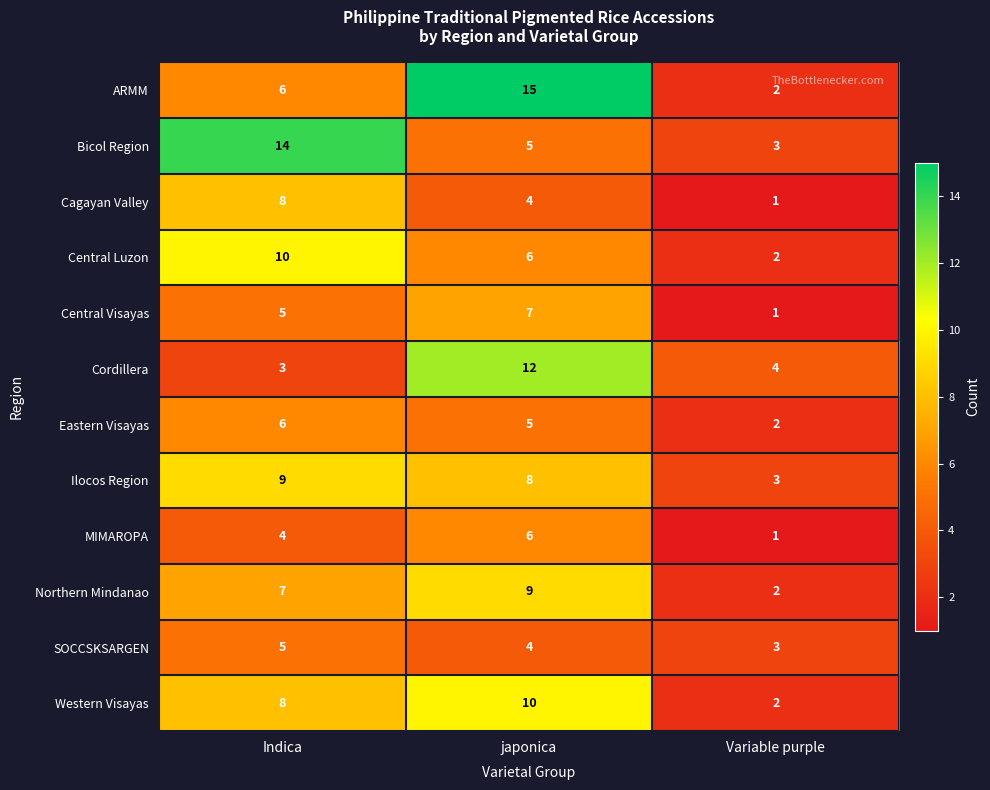

List the labels in order of Cagayan Valley value, smallest first.

Variable purple, japonica, Indica